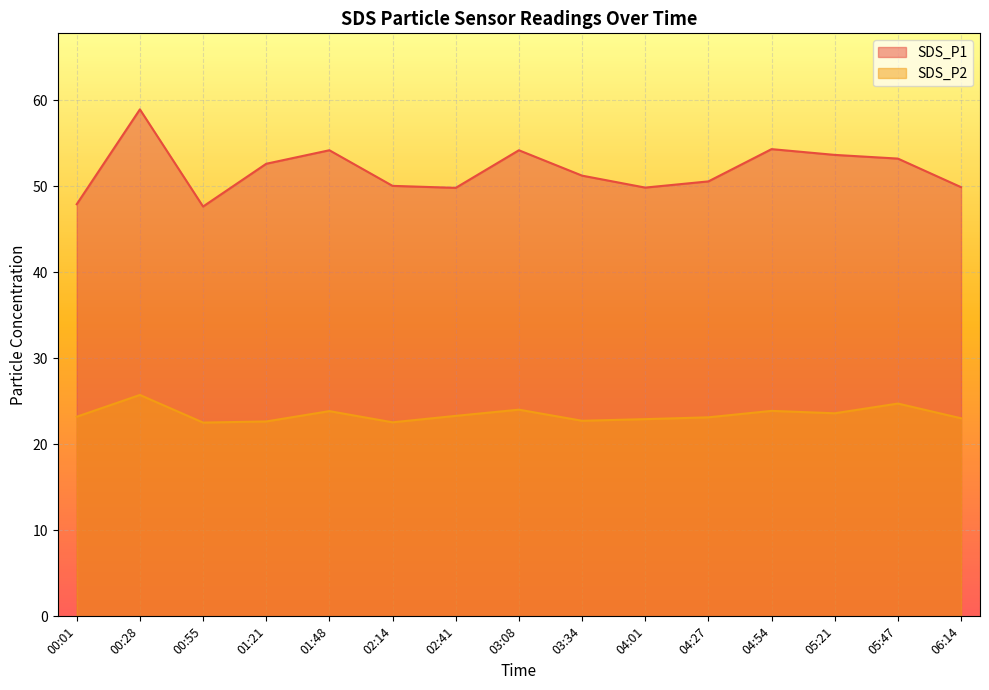

What is the total value across all series at 00:28?

84.7